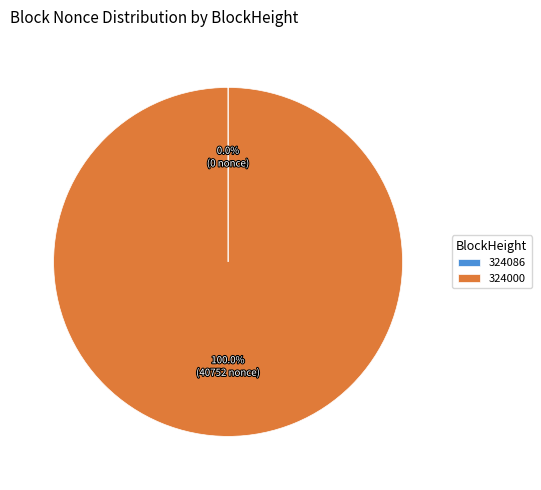

To the nearest percent, what portion does 324000 represent?

100%